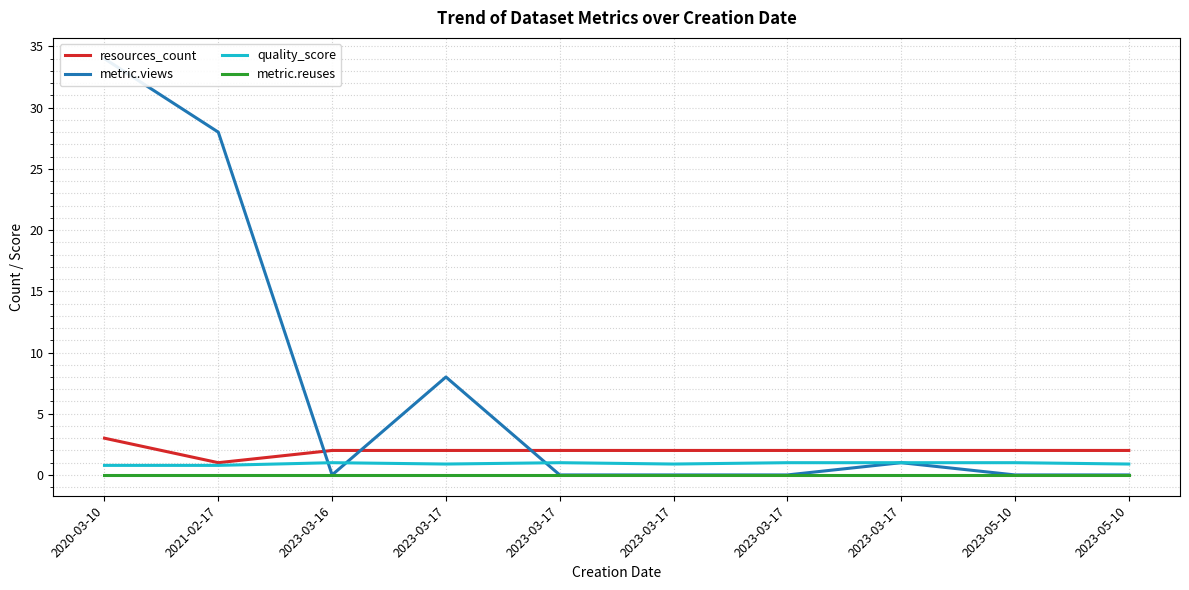

The value of metric.views at 2023-03-16 is 0.0. True or false?

True